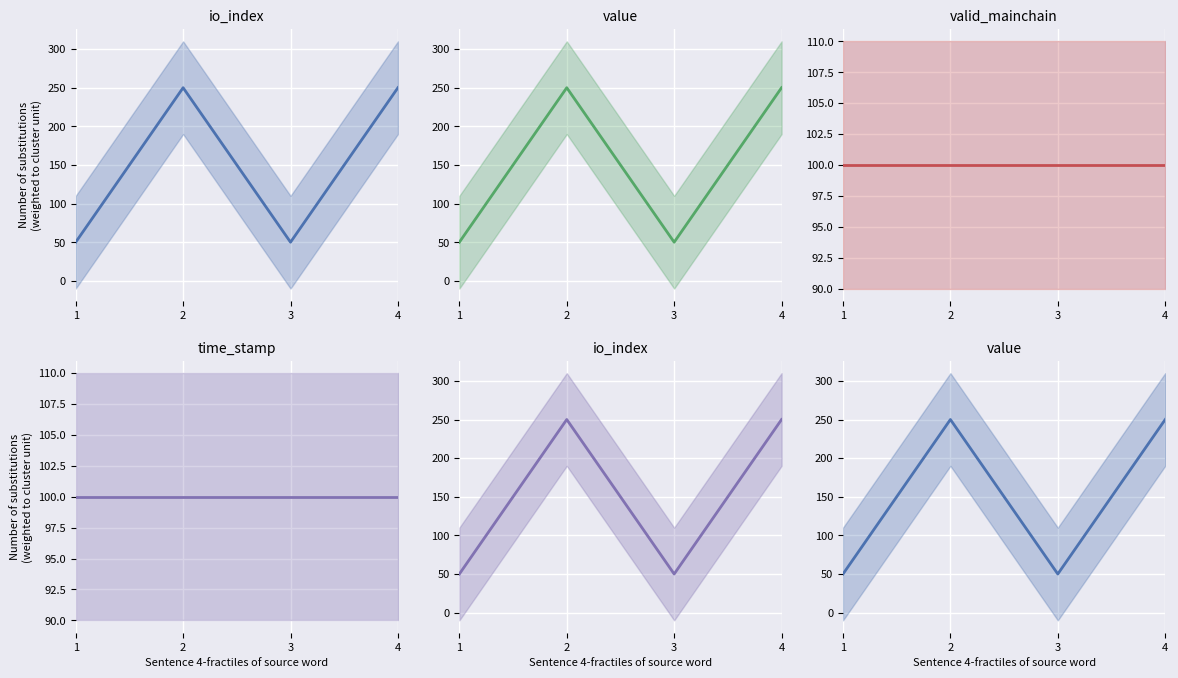

Is the value of time_stamp at 3 greater than the value of io_index at 3?

Yes